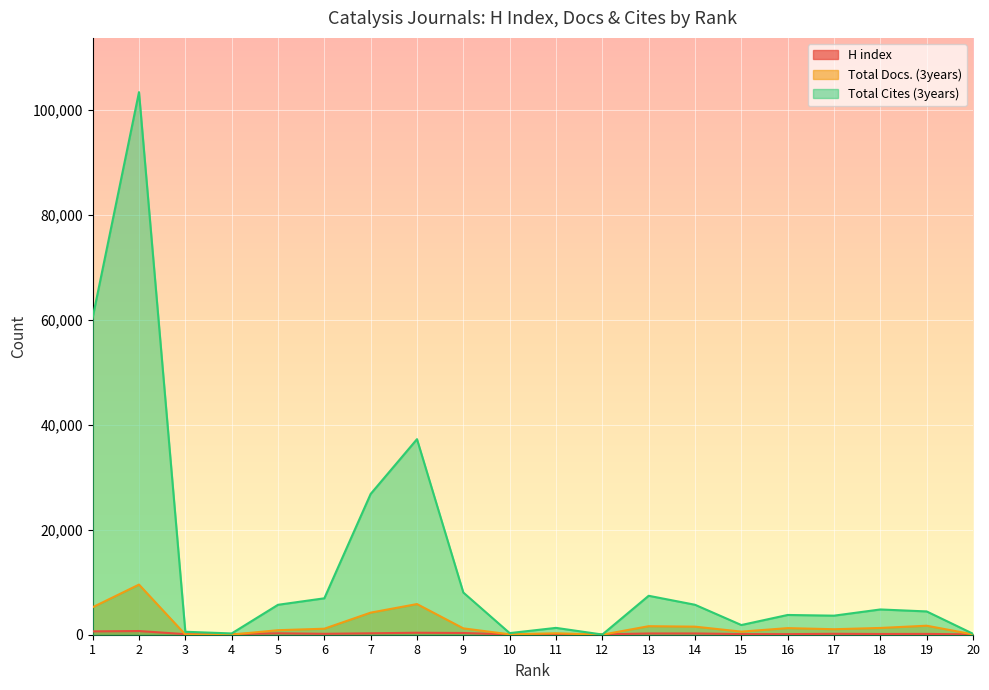

At which label is Total Cites (3years) closest to 51684?

1